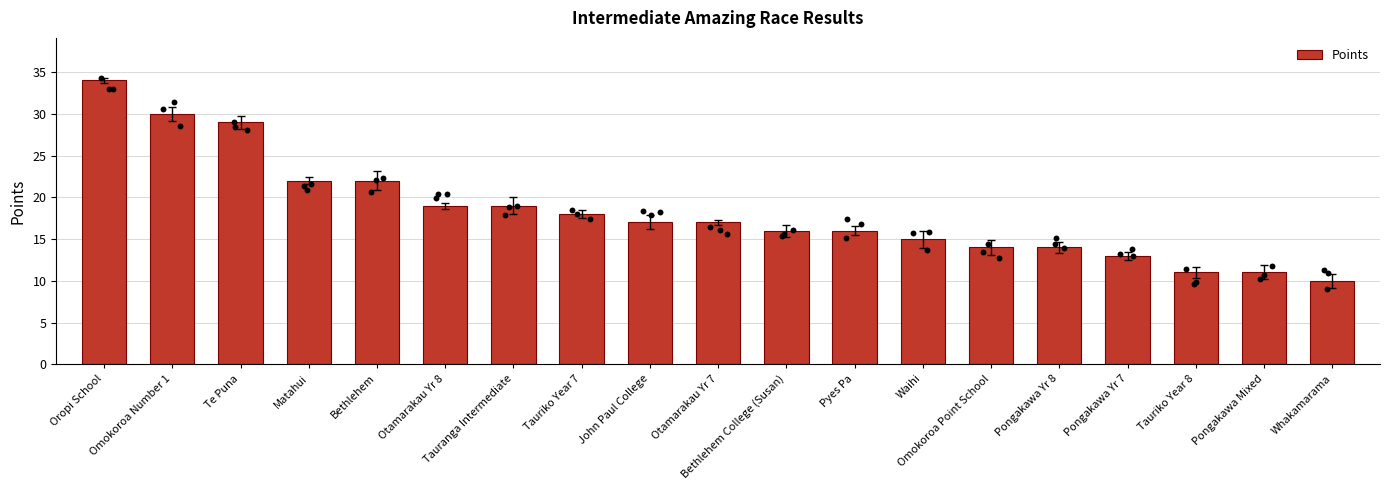

What is the ratio of the value at Waihi to the value at Pongakawa Yr 8?

1.1